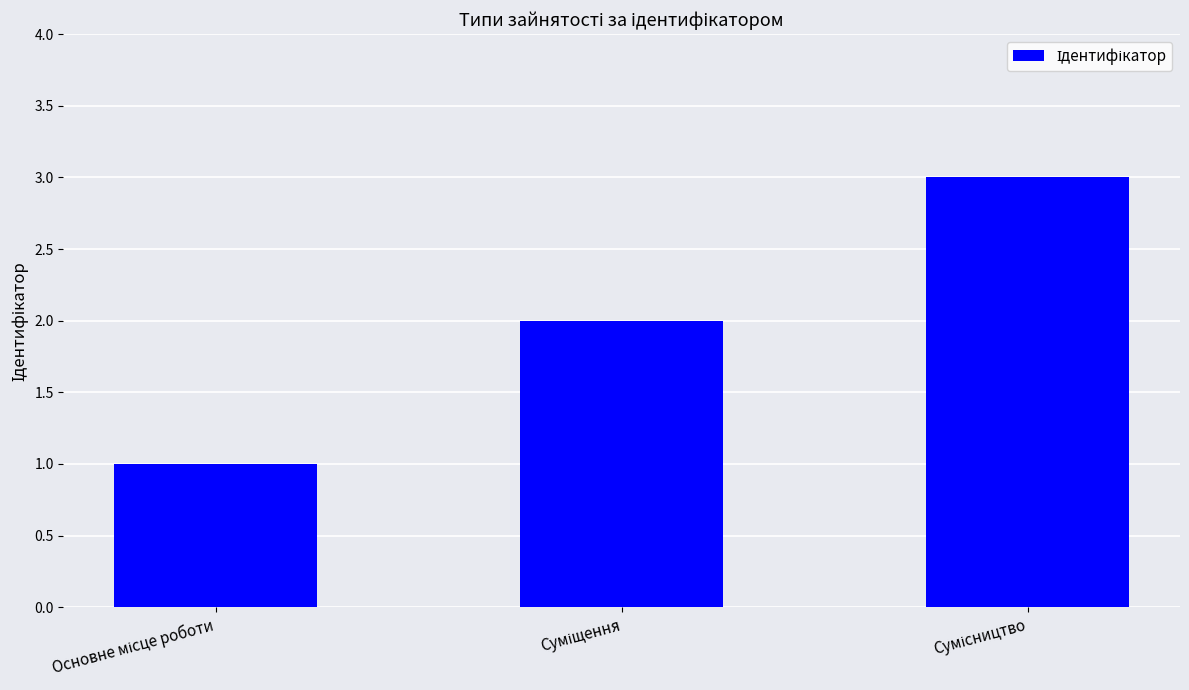

What is the sum of all values?

6